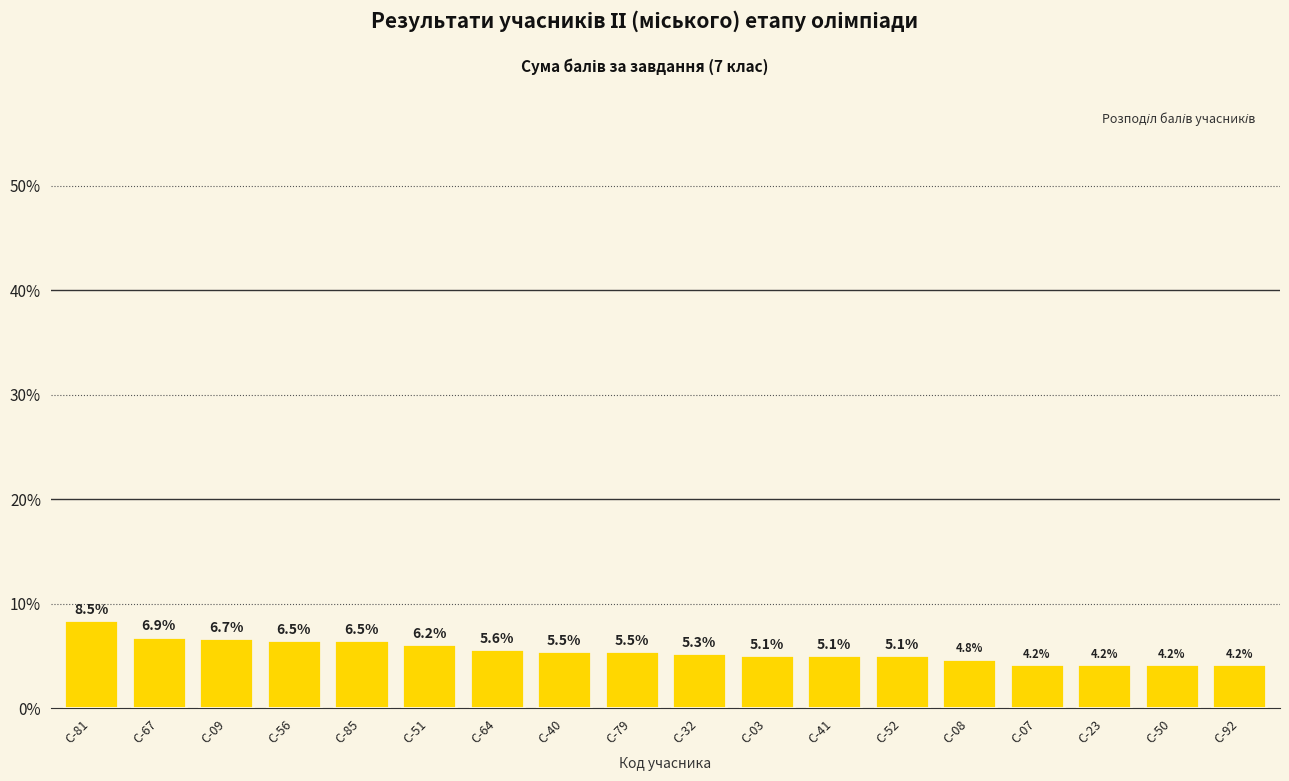

Does the chart contain stacked bars?

No